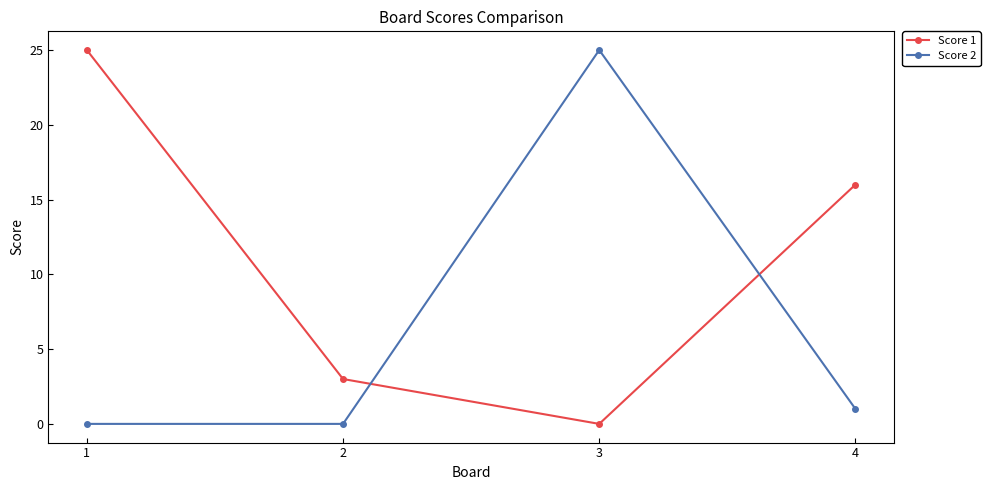

What is the sum of all Score 1 values?

44